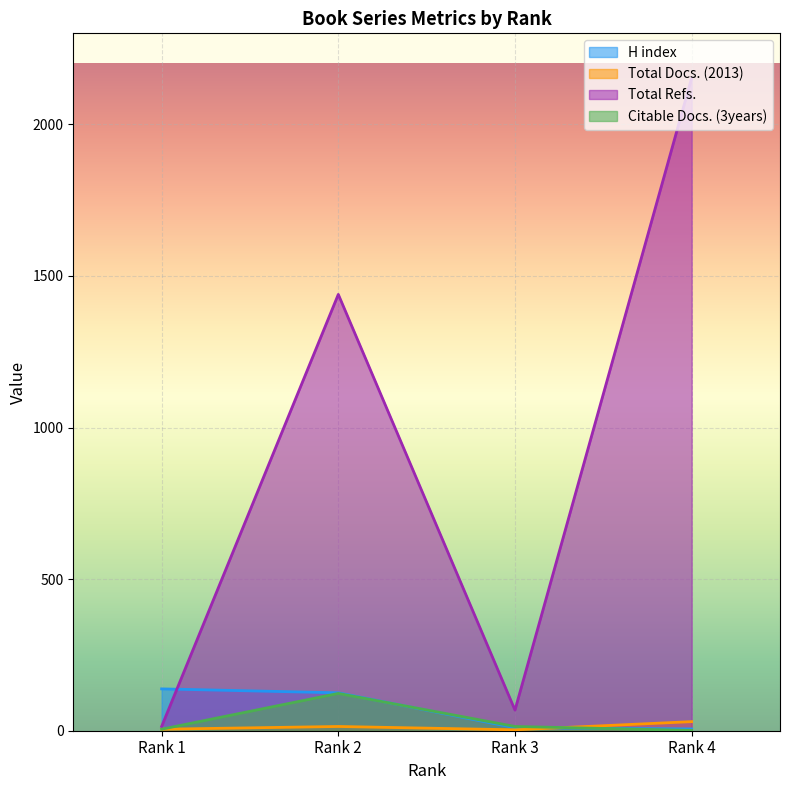

What is the sum of the H index values at Rank 4 and Rank 2?

131